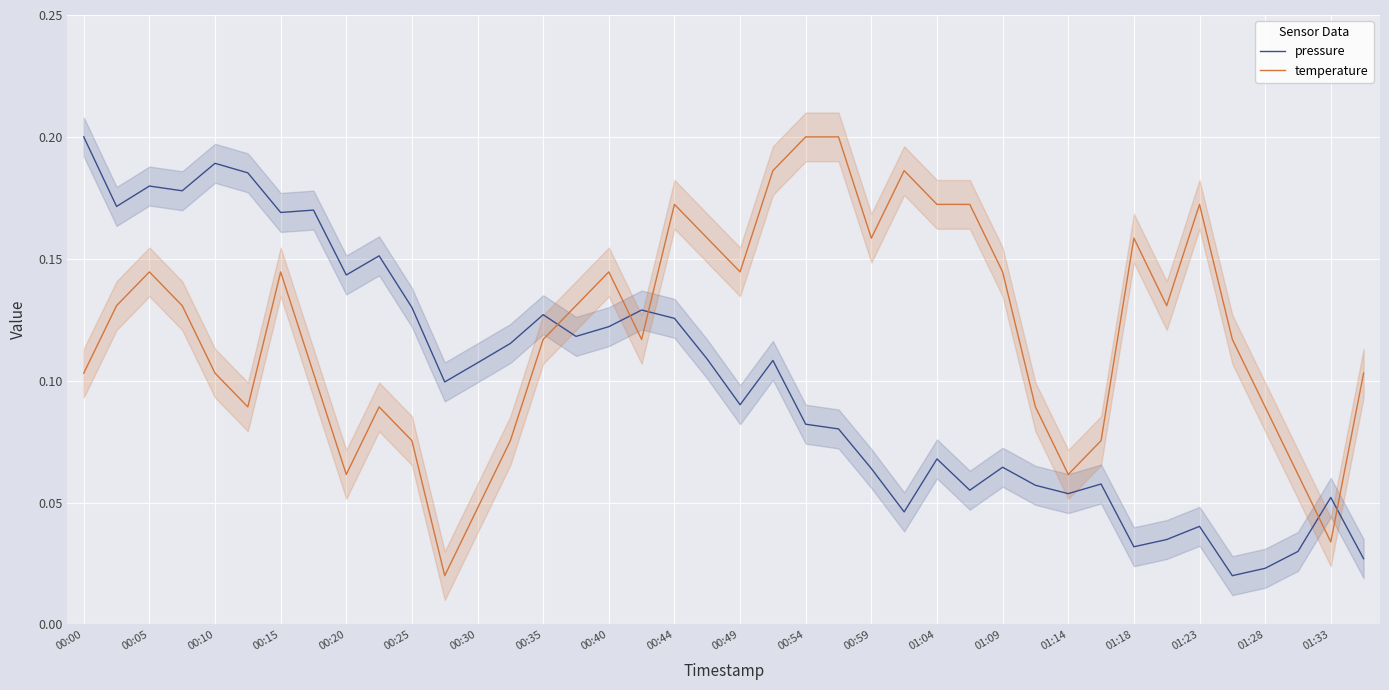

The temperature series shows 0.0 at 00:44. True or false?

False